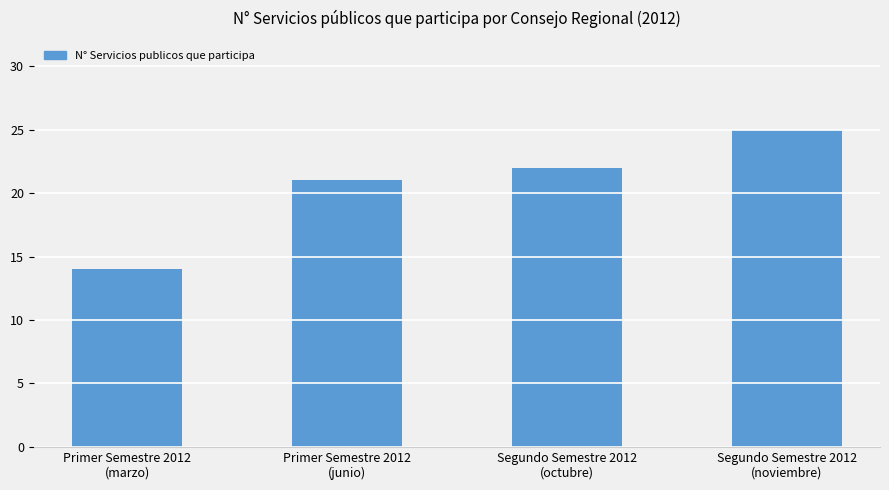

Rank the categories by value from highest to lowest.

Segundo Semestre 2012
(noviembre), Segundo Semestre 2012
(octubre), Primer Semestre 2012
(junio), Primer Semestre 2012
(marzo)